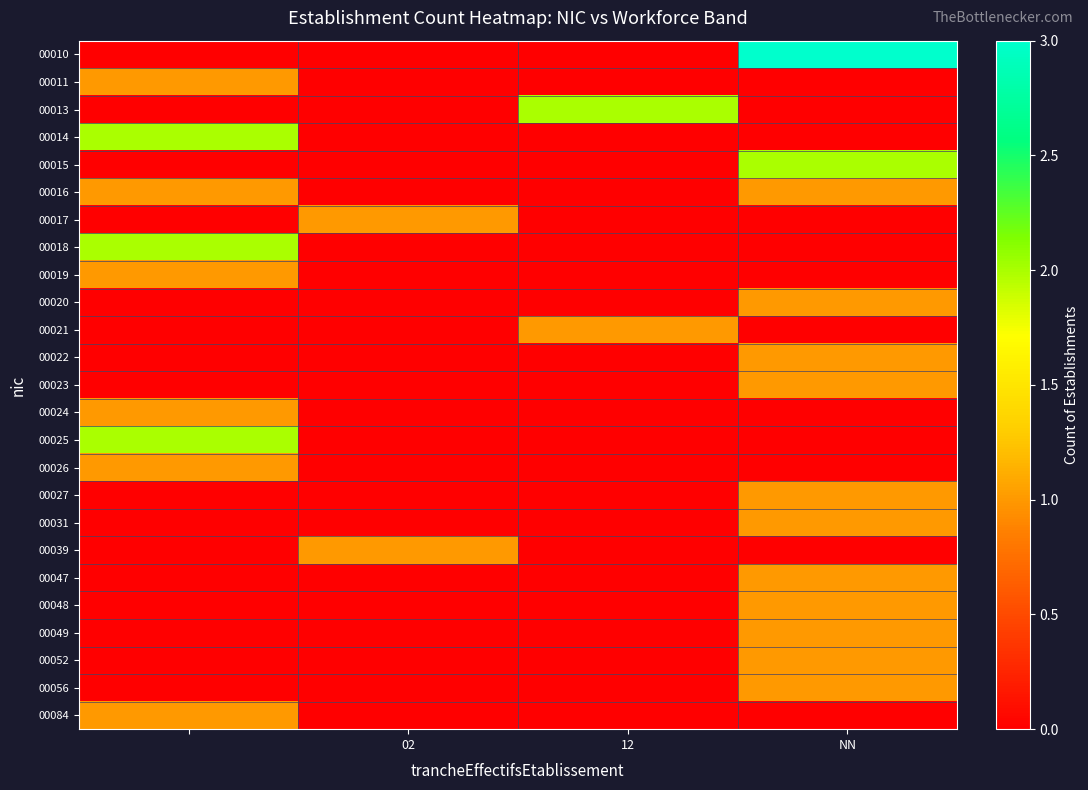

At how many categories does at least one series exceed 0?

4